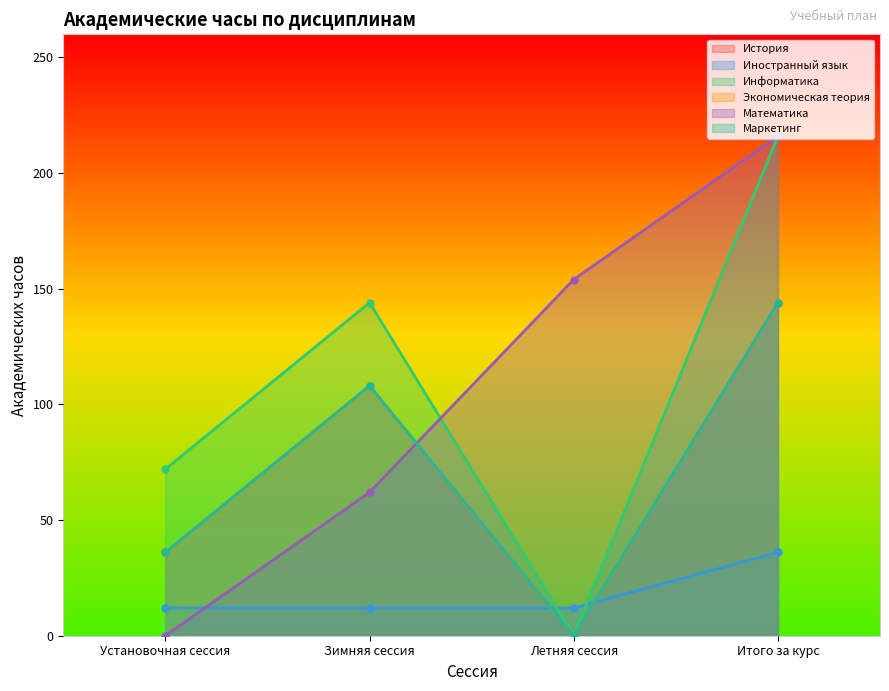

True or false: Математика has more than 1 points higher than both neighbors.

False